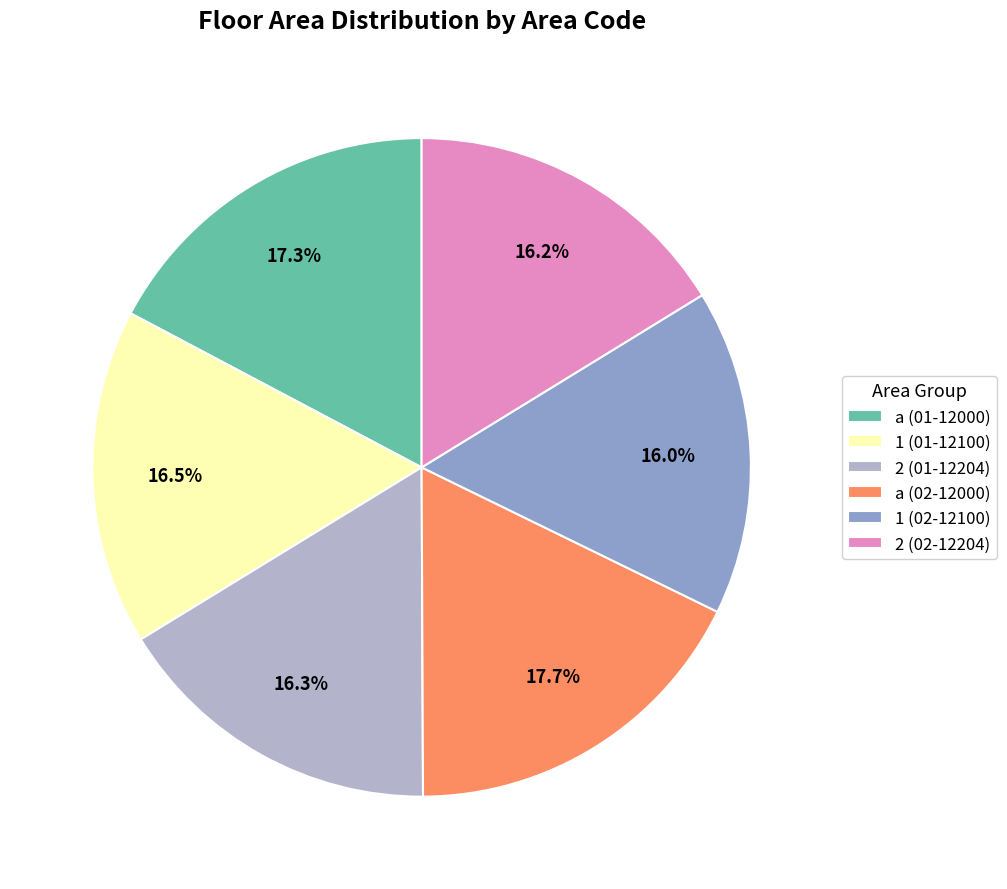

What is the ratio of the value at a (02-12000) to the value at a (01-12000)?

1.0